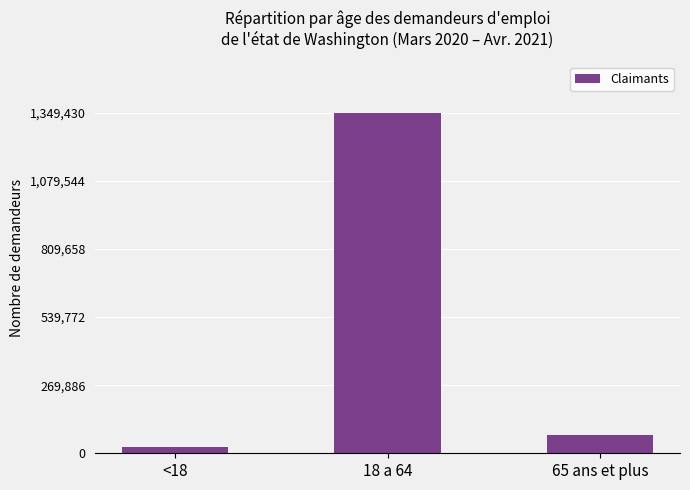

At which category does the chart reach its minimum across all series?

<18